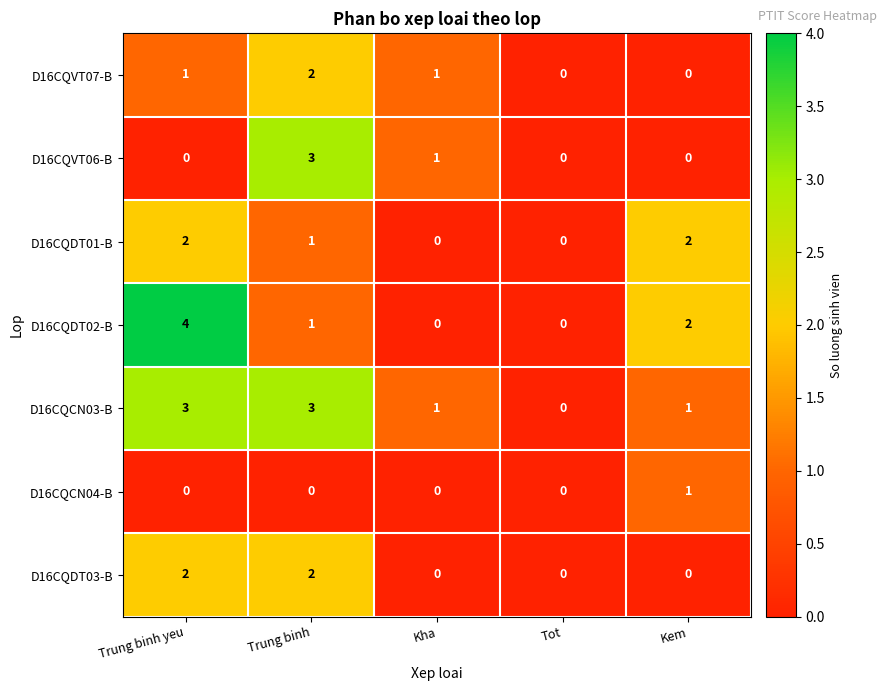

The D16CQVT07-B series shows 1 at Trung binh yeu. True or false?

True